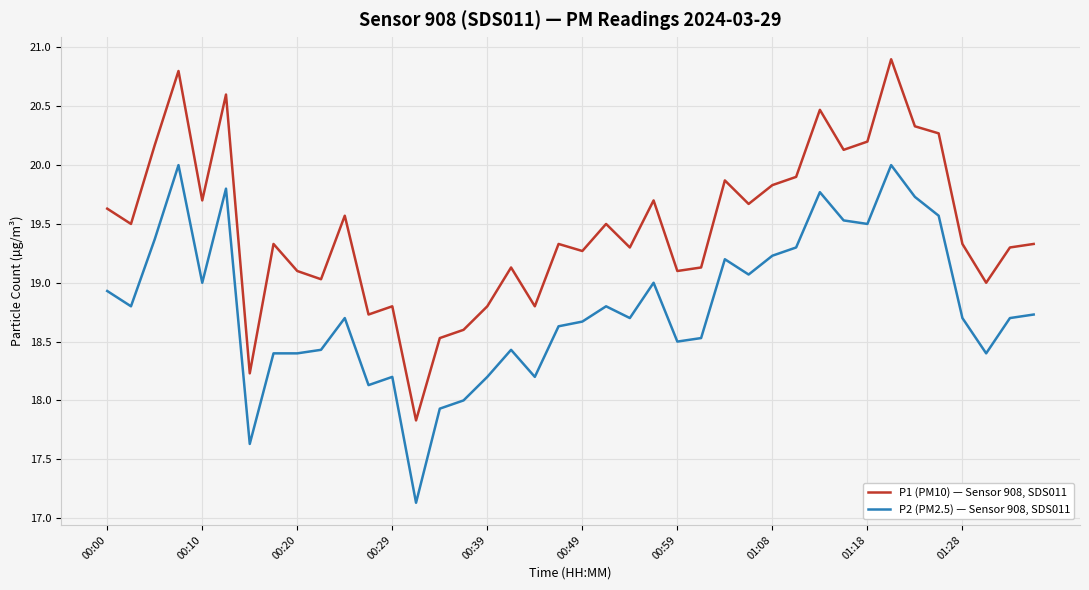

True or false: P2 (PM2.5) — Sensor 908, SDS011 and P1 (PM10) — Sensor 908, SDS011 cross at least once.

False